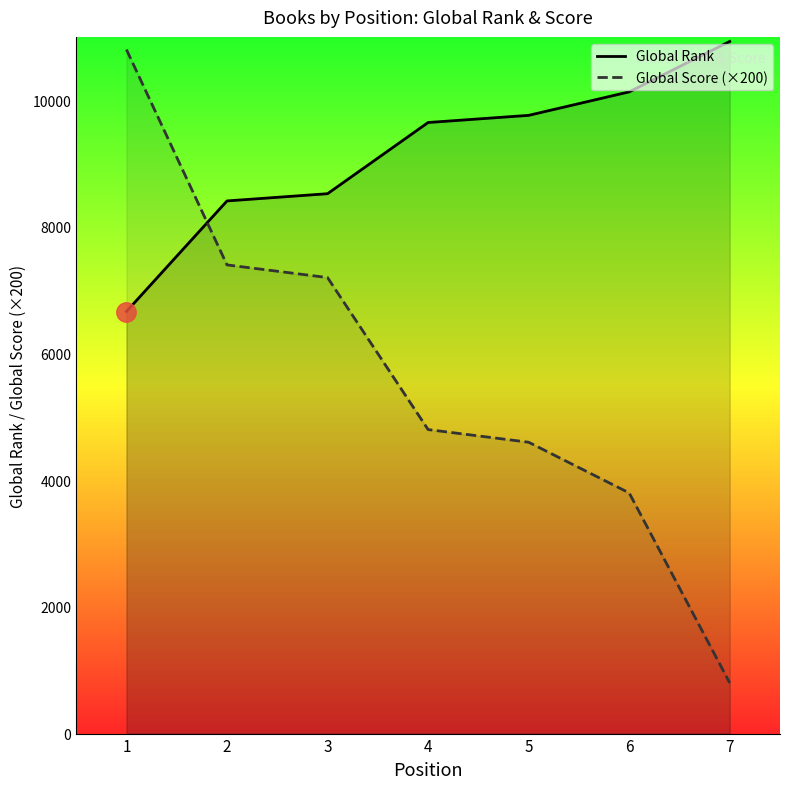

True or false: Global Score (×200) has more than 2 interior local peaks.

False